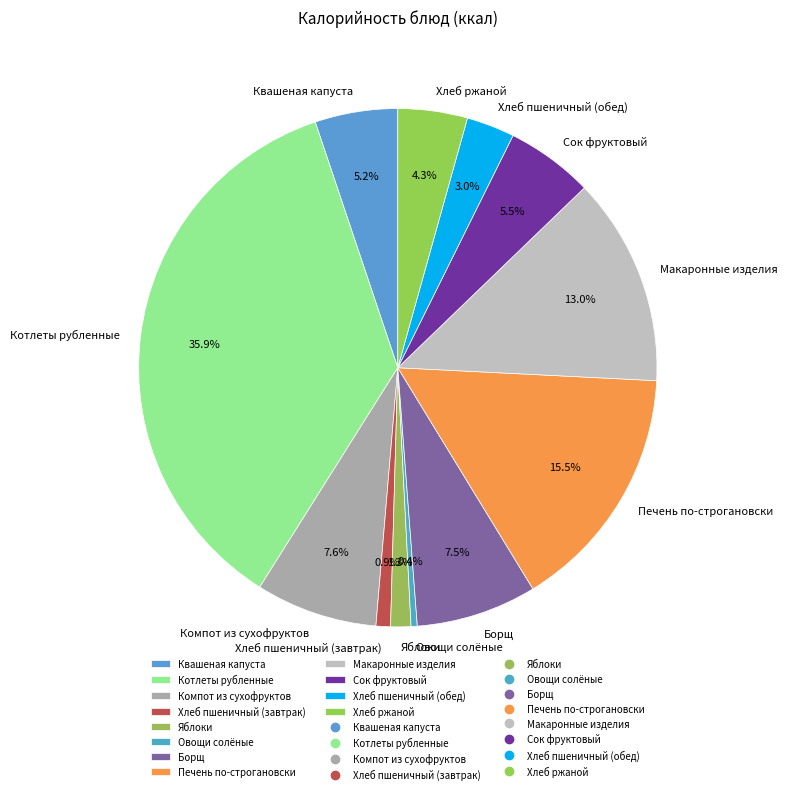

How much of the chart is everything except Хлеб пшеничный (обед)?

97.0%